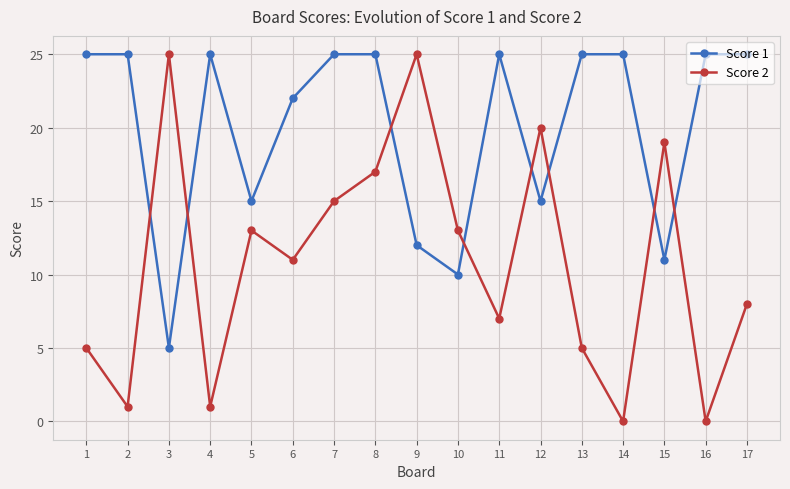

What are all the series names shown in the legend?

Score 1, Score 2